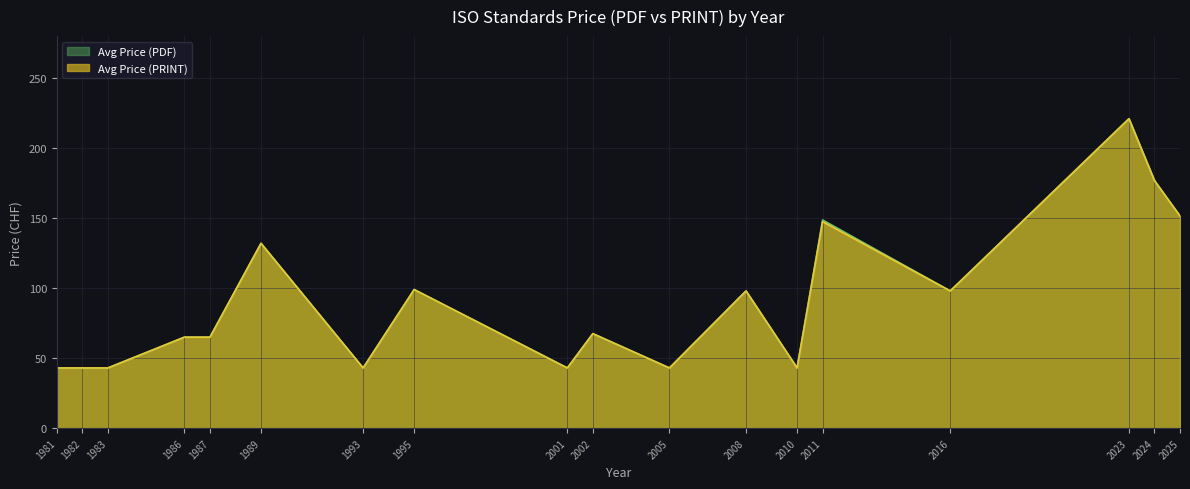

What is the smallest value displayed?

43.0